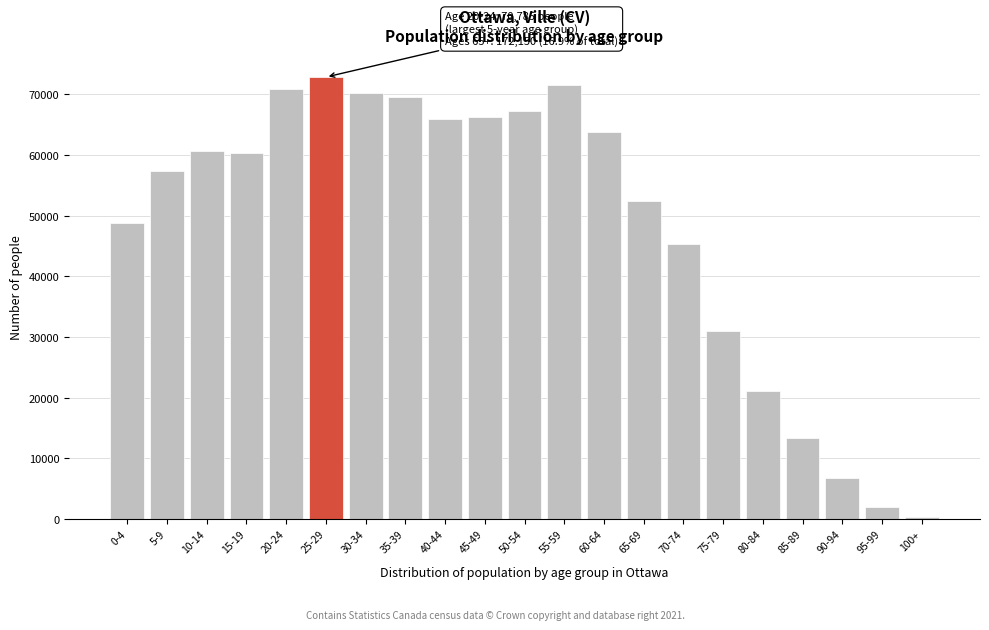

Reading right to left, transcribe all the data shown in this chart.

275	1960	6775	13385	21080	30940	45375	52355	63795	71465	67265	66240	65890	69520	70190	72830	70785	60385	60720	57410	48790